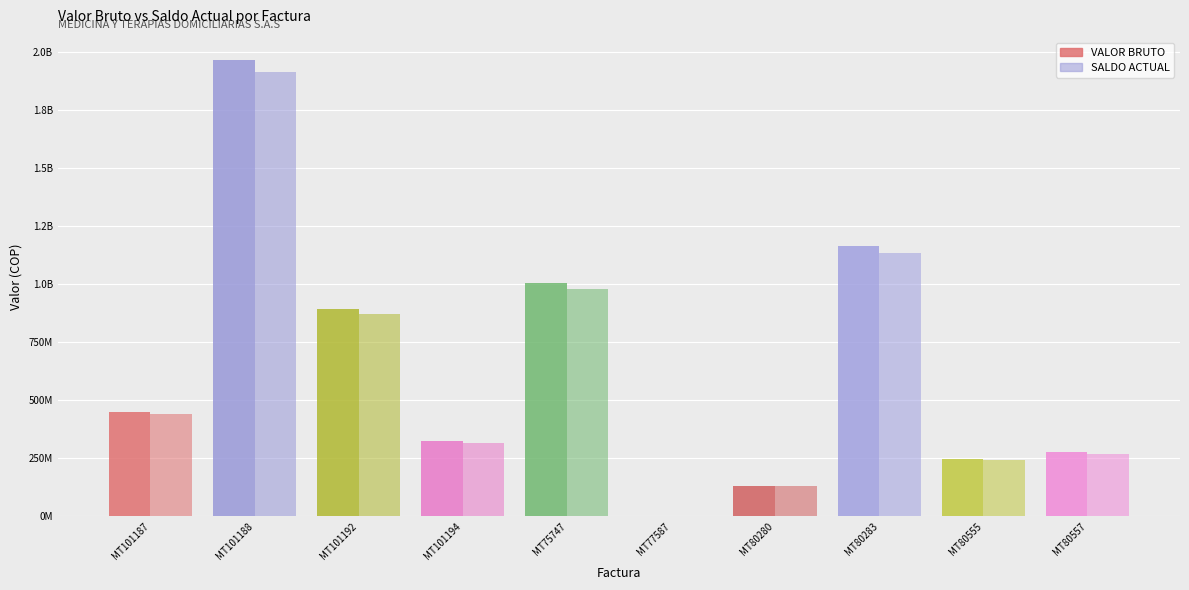

Which series has the widest spread of values?

VALOR BRUTO